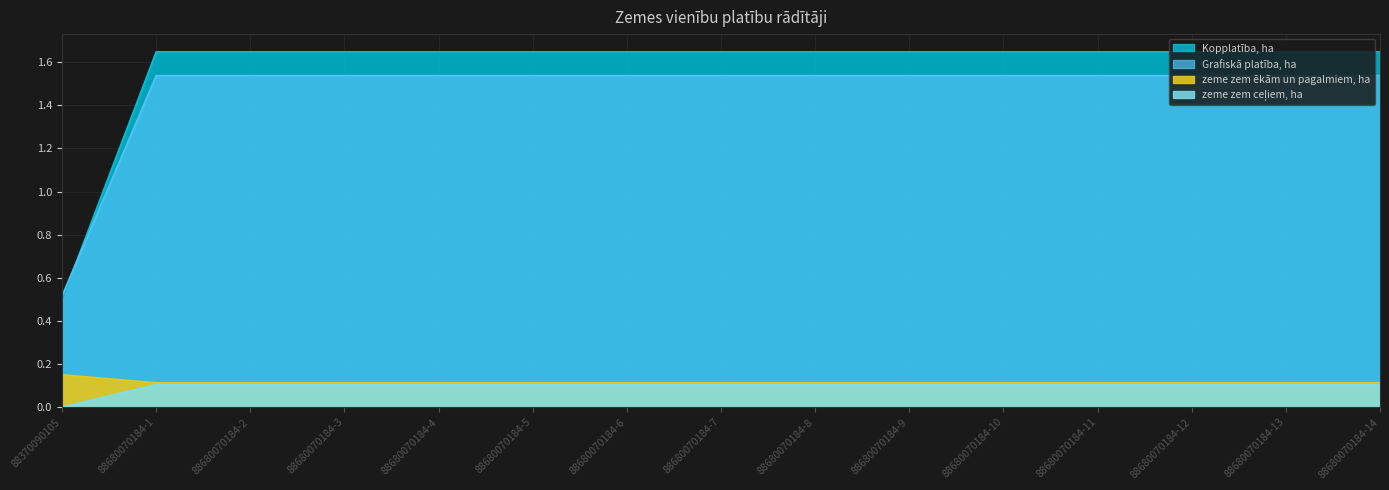

What is the average value of the Grafiskā platība, ha series?

1.6